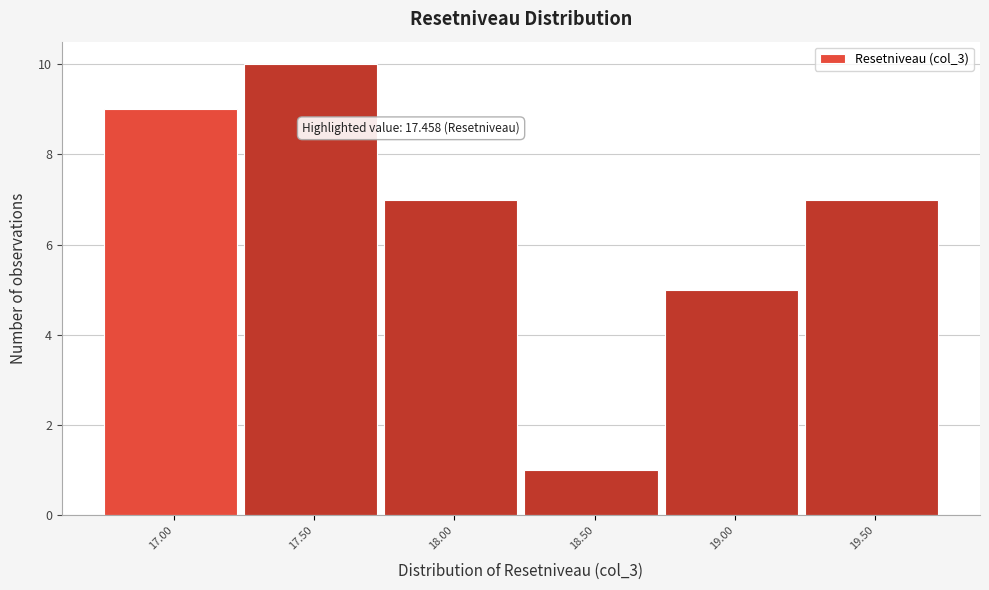

Reading right to left, extract all data points from this chart.

7	5	1	7	10	9